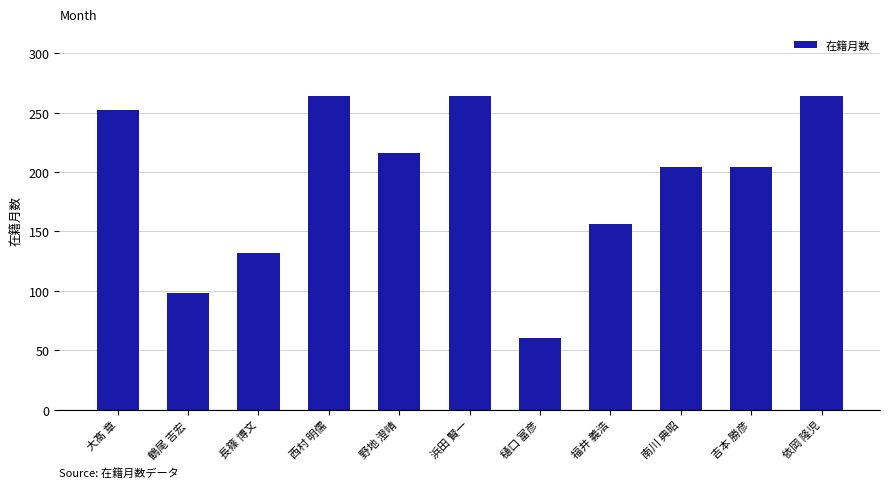

At which label is the value closest to 162?

福井 義浩